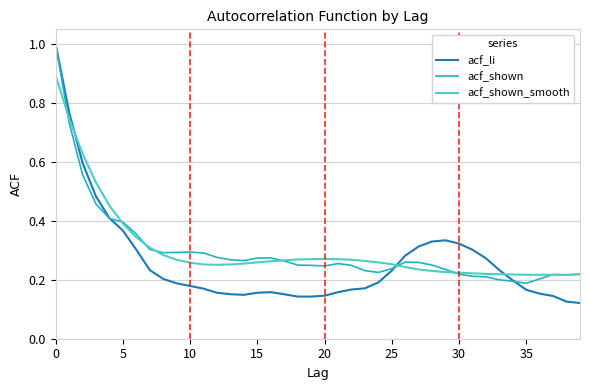

Which series has the widest spread of values?

acf_li